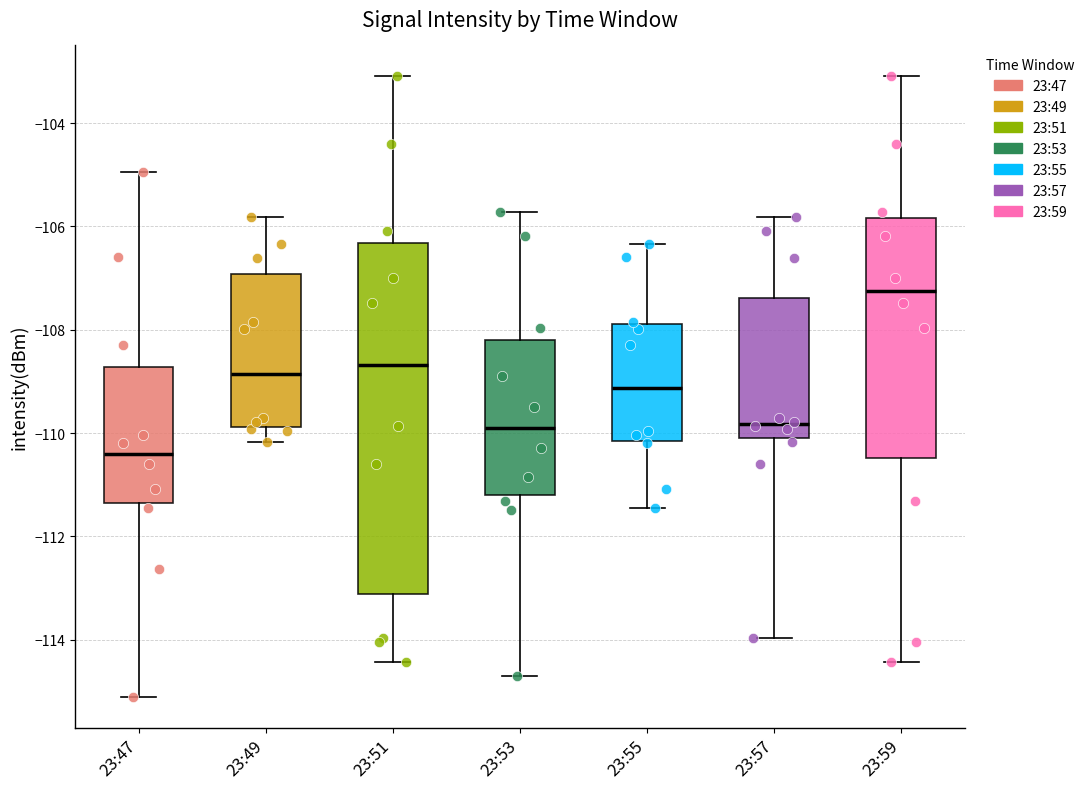

Which box is the tallest, from its lower edge to its upper edge?

23:51